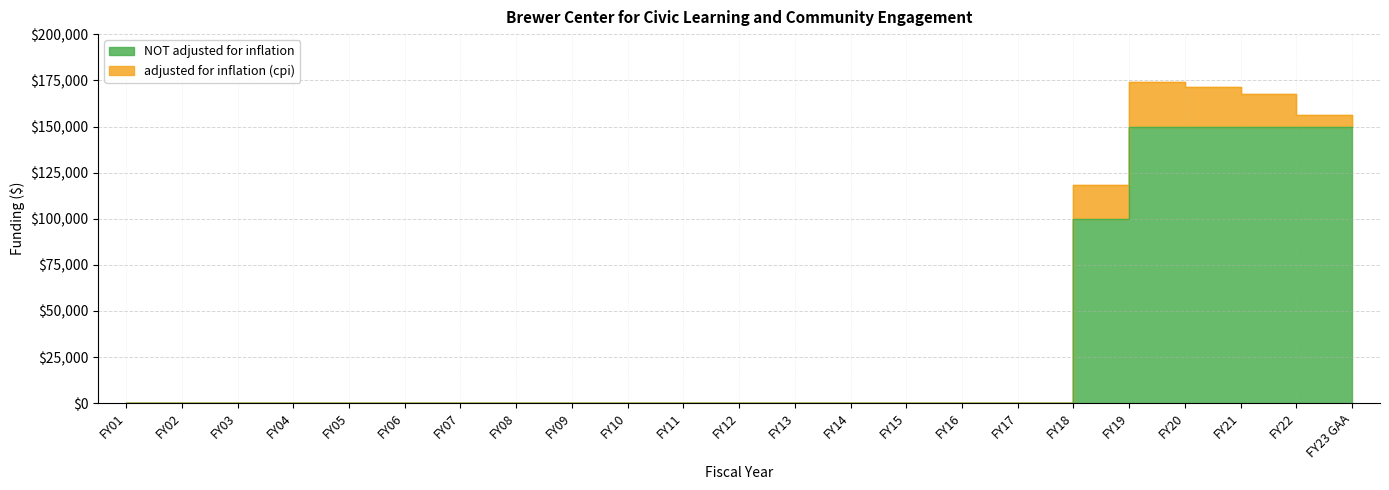

What is the difference between the maximum and minimum values in the NOT adjusted for inflation series?

150000